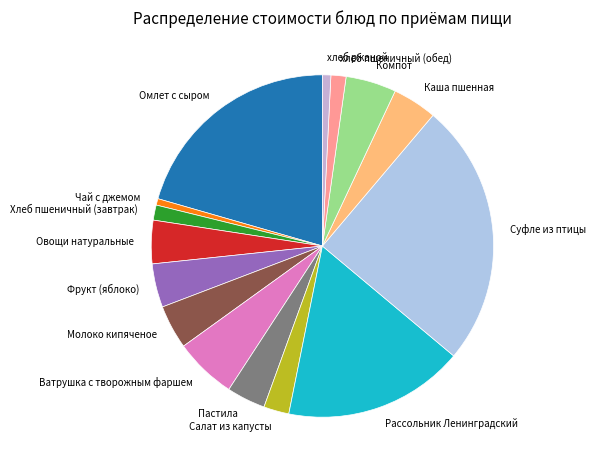

The хлеб пшеничный (обед) slice represents 11% of the pie. True or false?

False